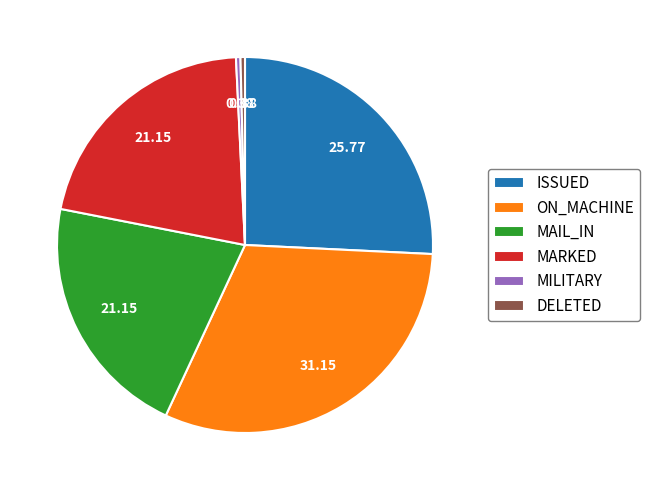

Which slice is the largest?

ON_MACHINE